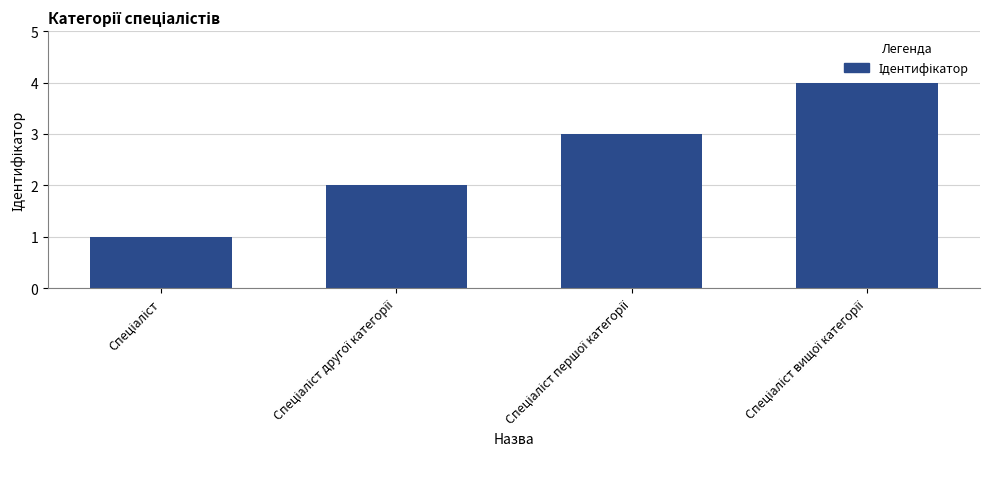

Reading left to right, list all the values displayed in this chart.

1	2	3	4